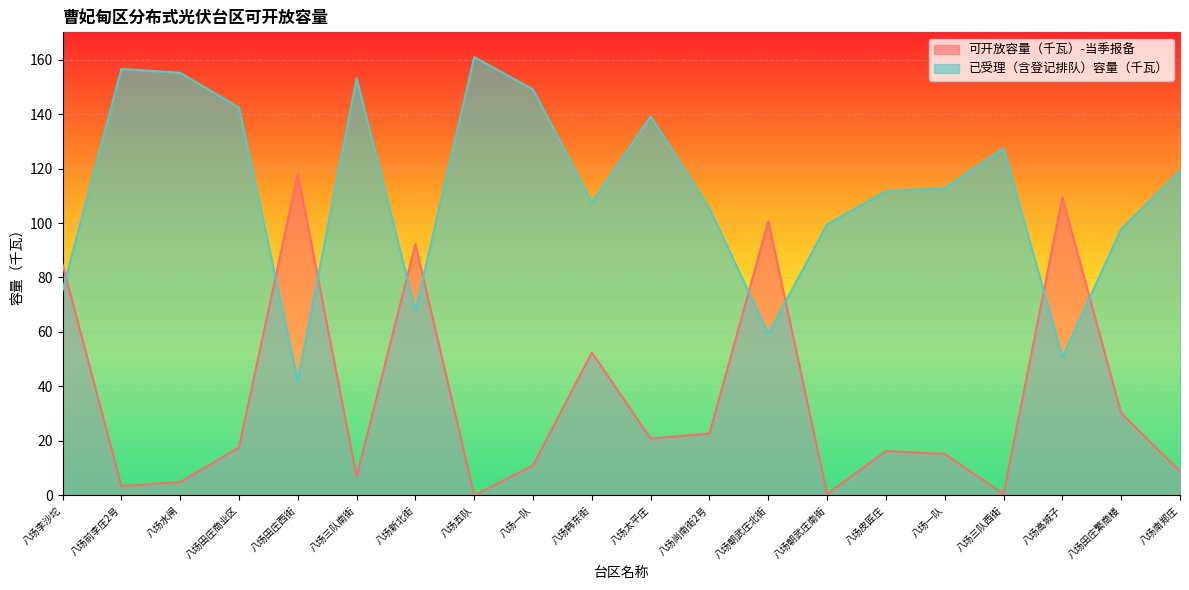

Which series changed the most between 八场李沙坨 and 八场水闸?

可开放容量（千瓦）-当季报备